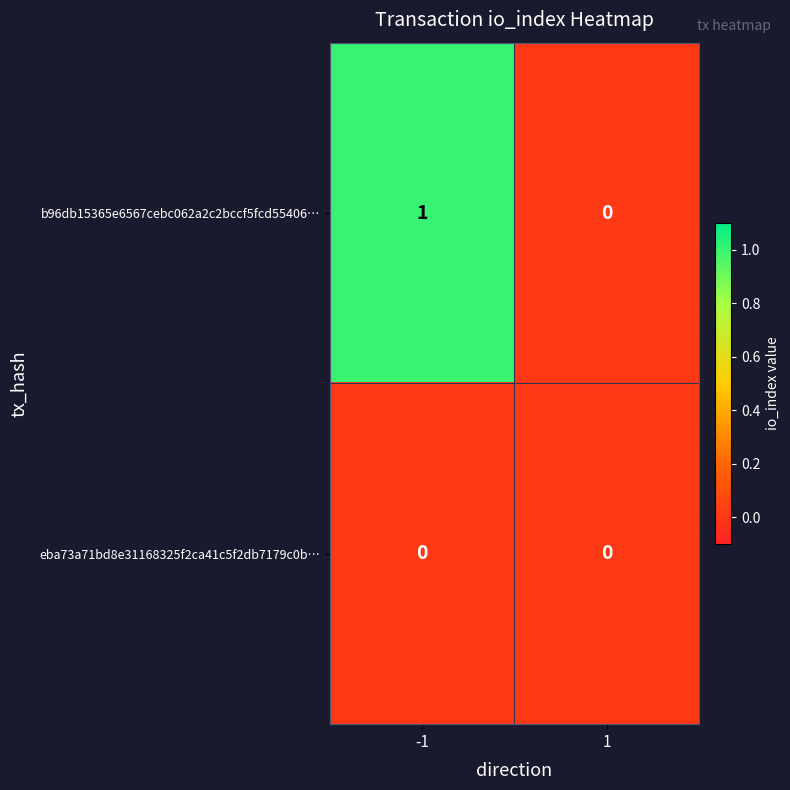

Is the value of b96db15365e6567cebc062a2c2bccf5fcd55406… at -1 greater than the value of eba73a71bd8e31168325f2ca41c5f2db7179c0b… at -1?

Yes